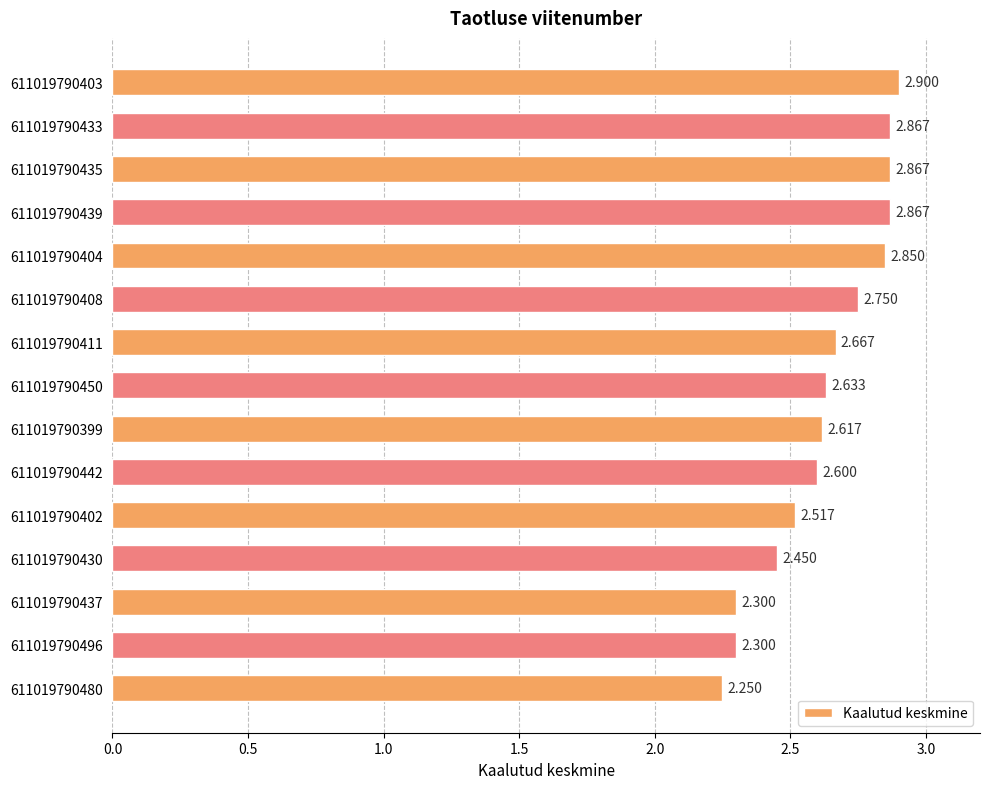

What is the smallest value displayed?

2.2